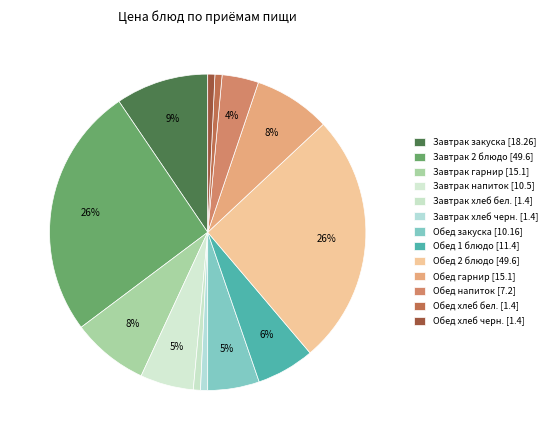

To the nearest percent, what percentage of the pie is Обед хлеб бел.?

1%